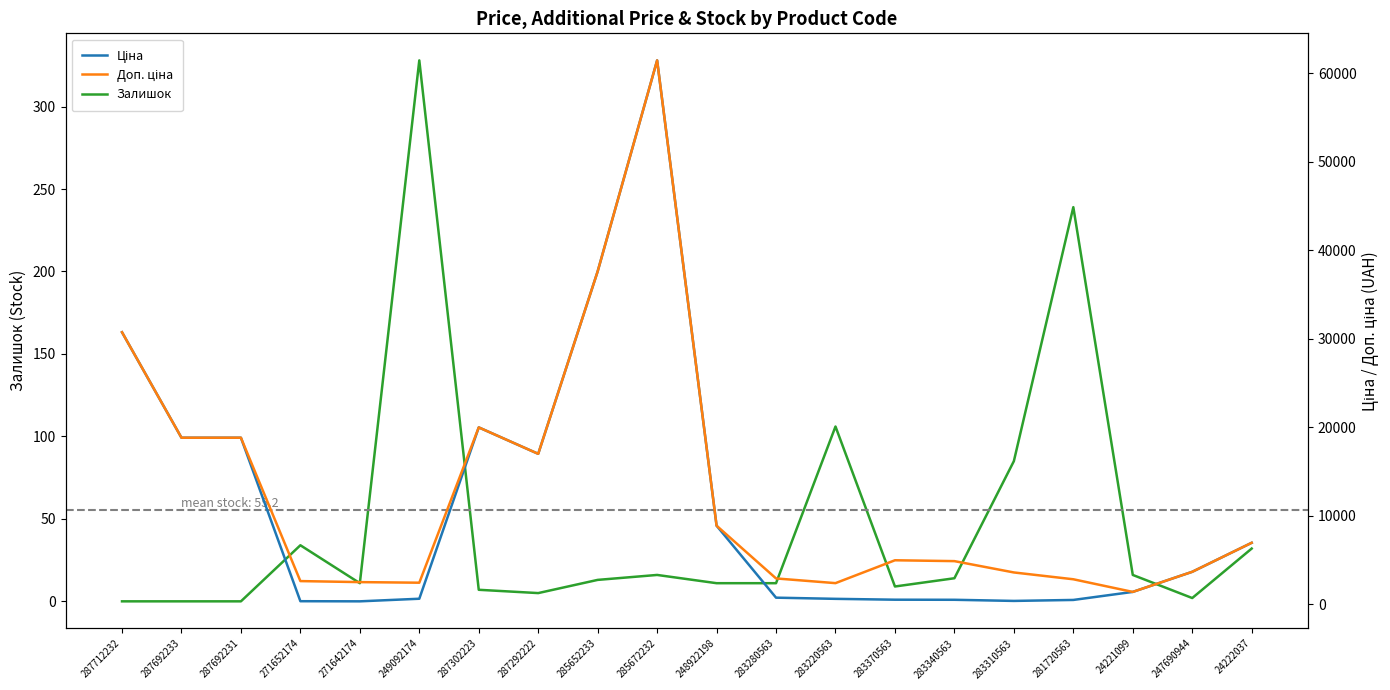

True or false: Доп. ціна has more than 2 points higher than both neighbors.

True